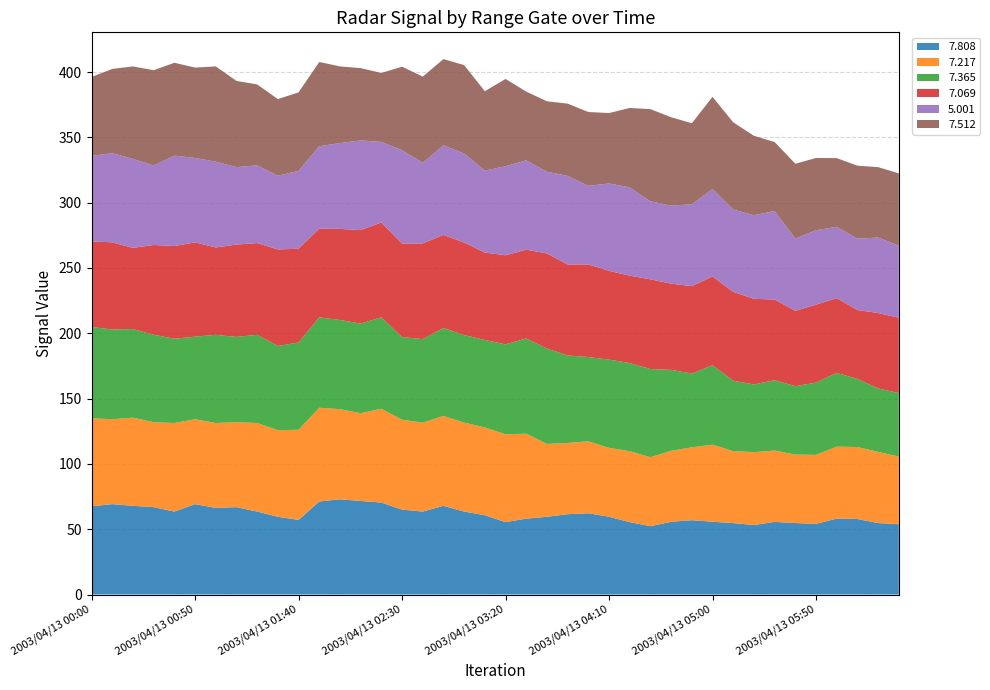

Reading right to left, transcribe all the data shown in this chart.

7.808: 2003/04/13 06:30=53.8	2003/04/13 06:20=54.7	2003/04/13 06:10=57.8	2003/04/13 06:00=58.1	2003/04/13 05:50=54.1	2003/04/13 05:40=54.7	2003/04/13 05:30=55.6	2003/04/13 05:20=53.2	2003/04/13 05:10=54.7	2003/04/13 05:00=55.7	2003/04/13 04:50=56.9	2003/04/13 04:40=55.7	2003/04/13 04:30=52.3	2003/04/13 04:20=55.4	2003/04/13 04:10=59.5	2003/04/13 04:00=62.2	2003/04/13 03:50=61.5	2003/04/13 03:40=59.5	2003/04/13 03:30=58.1	2003/04/13 03:20=55.4	2003/04/13 03:10=60.7	2003/04/13 03:00=63.5	2003/04/13 02:50=67.9	2003/04/13 02:40=63.5	2003/04/13 02:30=65.0	2003/04/13 02:20=70.4	2003/04/13 02:10=71.6	2003/04/13 02:00=72.9	2003/04/13 01:50=71.2	2003/04/13 01:40=57.1	2003/04/13 01:30=59.5	2003/04/13 01:20=63.5	2003/04/13 01:10=66.9	2003/04/13 01:00=66.3	2003/04/13 00:50=69.2	2003/04/13 00:40=63.5	2003/04/13 00:30=66.9	2003/04/13 00:20=67.9	2003/04/13 00:10=69.2	2003/04/13 00:00=67.5
7.217: 2003/04/13 06:30=51.8	2003/04/13 06:20=54.5	2003/04/13 06:10=55.1	2003/04/13 06:00=55.1	2003/04/13 05:50=52.8	2003/04/13 05:40=52.4	2003/04/13 05:30=54.6	2003/04/13 05:20=55.8	2003/04/13 05:10=55.1	2003/04/13 05:00=59.0	2003/04/13 04:50=55.8	2003/04/13 04:40=54.3	2003/04/13 04:30=52.8	2003/04/13 04:20=54.3	2003/04/13 04:10=52.8	2003/04/13 04:00=55.1	2003/04/13 03:50=54.5	2003/04/13 03:40=55.8	2003/04/13 03:30=65.0	2003/04/13 03:20=67.3	2003/04/13 03:10=67.2	2003/04/13 03:00=68.1	2003/04/13 02:50=68.8	2003/04/13 02:40=68.1	2003/04/13 02:30=68.8	2003/04/13 02:20=71.8	2003/04/13 02:10=67.2	2003/04/13 02:00=69.0	2003/04/13 01:50=71.8	2003/04/13 01:40=69.0	2003/04/13 01:30=66.3	2003/04/13 01:20=67.8	2003/04/13 01:10=65.0	2003/04/13 01:00=65.0	2003/04/13 00:50=65.0	2003/04/13 00:40=67.8	2003/04/13 00:30=65.0	2003/04/13 00:20=67.5	2003/04/13 00:10=65.0	2003/04/13 00:00=67.4
7.365: 2003/04/13 06:30=48.6	2003/04/13 06:20=48.6	2003/04/13 06:10=52.1	2003/04/13 06:00=56.5	2003/04/13 05:50=55.3	2003/04/13 05:40=52.4	2003/04/13 05:30=53.9	2003/04/13 05:20=51.8	2003/04/13 05:10=53.9	2003/04/13 05:00=60.8	2003/04/13 04:50=56.5	2003/04/13 04:40=62.0	2003/04/13 04:30=67.5	2003/04/13 04:20=67.5	2003/04/13 04:10=67.5	2003/04/13 04:00=64.5	2003/04/13 03:50=67.0	2003/04/13 03:40=73.0	2003/04/13 03:30=72.9	2003/04/13 03:20=68.8	2003/04/13 03:10=67.0	2003/04/13 03:00=67.0	2003/04/13 02:50=67.3	2003/04/13 02:40=63.9	2003/04/13 02:30=63.3	2003/04/13 02:20=70.0	2003/04/13 02:10=68.6	2003/04/13 02:00=68.3	2003/04/13 01:50=69.2	2003/04/13 01:40=66.8	2003/04/13 01:30=64.5	2003/04/13 01:20=67.5	2003/04/13 01:10=65.3	2003/04/13 01:00=67.5	2003/04/13 00:50=63.2	2003/04/13 00:40=64.5	2003/04/13 00:30=67.0	2003/04/13 00:20=67.8	2003/04/13 00:10=68.7	2003/04/13 00:00=69.9
7.069: 2003/04/13 06:30=57.7	2003/04/13 06:20=57.7	2003/04/13 06:10=52.8	2003/04/13 06:00=57.2	2003/04/13 05:50=59.7	2003/04/13 05:40=57.7	2003/04/13 05:30=61.7	2003/04/13 05:20=65.6	2003/04/13 05:10=68.0	2003/04/13 05:00=68.0	2003/04/13 04:50=66.9	2003/04/13 04:40=66.0	2003/04/13 04:30=68.7	2003/04/13 04:20=66.9	2003/04/13 04:10=68.0	2003/04/13 04:00=70.9	2003/04/13 03:50=69.7	2003/04/13 03:40=72.8	2003/04/13 03:30=68.0	2003/04/13 03:20=68.2	2003/04/13 03:10=66.9	2003/04/13 03:00=70.9	2003/04/13 02:50=71.3	2003/04/13 02:40=73.3	2003/04/13 02:30=71.6	2003/04/13 02:20=72.6	2003/04/13 02:10=71.6	2003/04/13 02:00=69.7	2003/04/13 01:50=68.0	2003/04/13 01:40=71.8	2003/04/13 01:30=73.9	2003/04/13 01:20=70.3	2003/04/13 01:10=70.7	2003/04/13 01:00=66.9	2003/04/13 00:50=72.2	2003/04/13 00:40=71.0	2003/04/13 00:30=68.7	2003/04/13 00:20=62.2	2003/04/13 00:10=66.7	2003/04/13 00:00=65.6
5.001: 2003/04/13 06:30=55.2	2003/04/13 06:20=57.8	2003/04/13 06:10=54.6	2003/04/13 06:00=54.6	2003/04/13 05:50=57.0	2003/04/13 05:40=55.3	2003/04/13 05:30=67.8	2003/04/13 05:20=64.0	2003/04/13 05:10=63.0	2003/04/13 05:00=66.9	2003/04/13 04:50=62.7	2003/04/13 04:40=59.7	2003/04/13 04:30=59.7	2003/04/13 04:20=67.6	2003/04/13 04:10=66.9	2003/04/13 04:00=60.2	2003/04/13 03:50=67.8	2003/04/13 03:40=62.6	2003/04/13 03:30=68.4	2003/04/13 03:20=68.2	2003/04/13 03:10=62.7	2003/04/13 03:00=68.1	2003/04/13 02:50=68.6	2003/04/13 02:40=61.7	2003/04/13 02:30=71.5	2003/04/13 02:20=61.7	2003/04/13 02:10=68.6	2003/04/13 02:00=65.7	2003/04/13 01:50=63.0	2003/04/13 01:40=59.6	2003/04/13 01:30=56.4	2003/04/13 01:20=59.5	2003/04/13 01:10=59.3	2003/04/13 01:00=65.7	2003/04/13 00:50=64.6	2003/04/13 00:40=69.2	2003/04/13 00:30=60.9	2003/04/13 00:20=68.1	2003/04/13 00:10=68.3	2003/04/13 00:00=65.4
7.512: 2003/04/13 06:30=55.3	2003/04/13 06:20=53.9	2003/04/13 06:10=55.9	2003/04/13 06:00=52.6	2003/04/13 05:50=55.3	2003/04/13 05:40=57.3	2003/04/13 05:30=52.8	2003/04/13 05:20=60.8	2003/04/13 05:10=66.8	2003/04/13 05:00=70.6	2003/04/13 04:50=62.0	2003/04/13 04:40=67.7	2003/04/13 04:30=70.6	2003/04/13 04:20=60.8	2003/04/13 04:10=53.9	2003/04/13 04:00=56.5	2003/04/13 03:50=55.3	2003/04/13 03:40=53.9	2003/04/13 03:30=52.6	2003/04/13 03:20=66.8	2003/04/13 03:10=60.8	2003/04/13 03:00=67.7	2003/04/13 02:50=66.0	2003/04/13 02:40=66.0	2003/04/13 02:30=63.9	2003/04/13 02:20=52.8	2003/04/13 02:10=55.4	2003/04/13 02:00=58.7	2003/04/13 01:50=64.5	2003/04/13 01:40=60.1	2003/04/13 01:30=58.7	2003/04/13 01:20=61.9	2003/04/13 01:10=66.0	2003/04/13 01:00=72.9	2003/04/13 00:50=69.2	2003/04/13 00:40=71.1	2003/04/13 00:30=72.9	2003/04/13 00:20=70.8	2003/04/13 00:10=64.5	2003/04/13 00:00=60.4